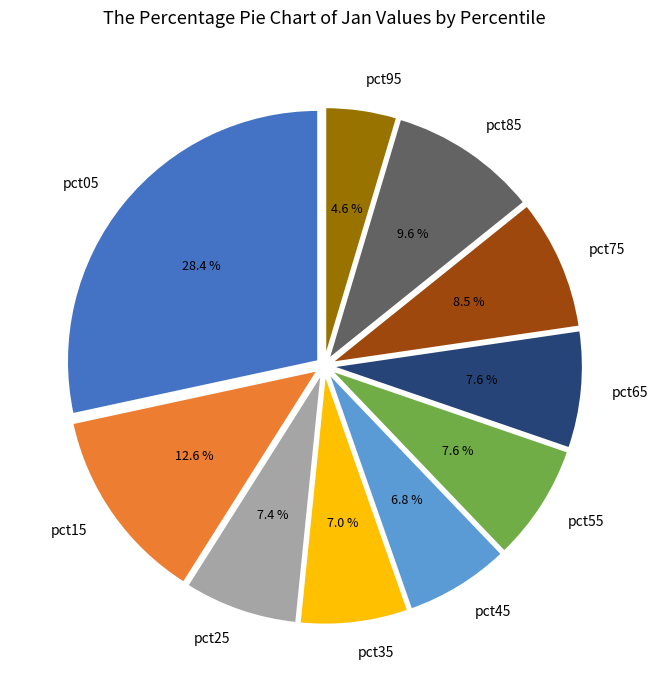

Between pct15 and pct35, which is larger?

pct15